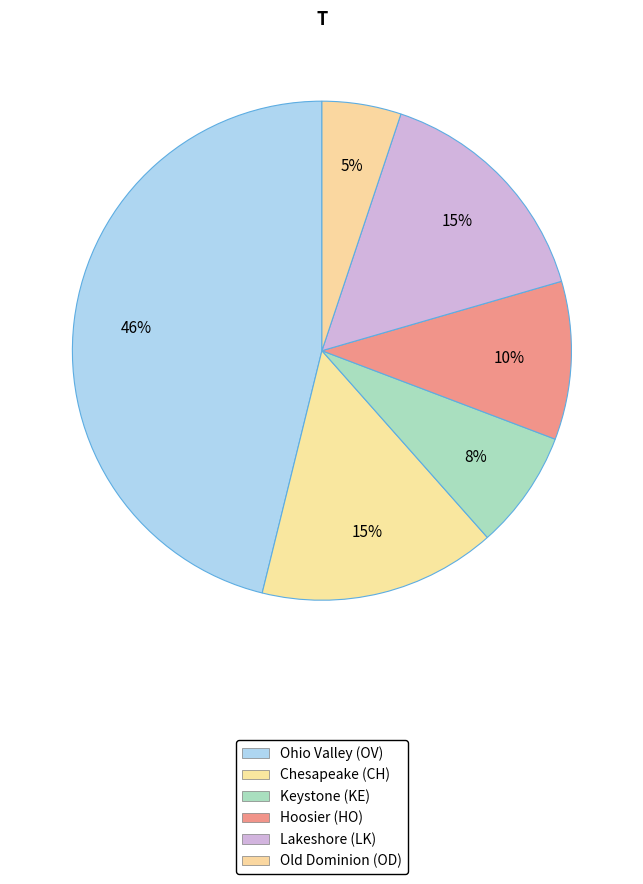

What is the ratio of the value at Old Dominion (OD) to the value at Lakeshore (LK)?

0.3